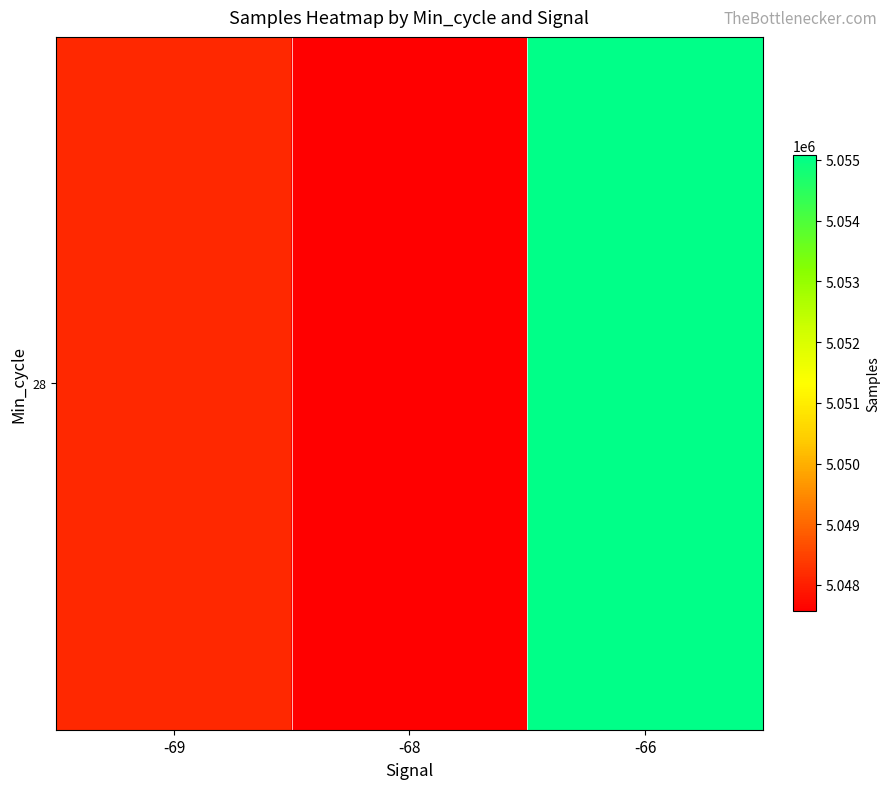

What is the change in value from -69 to -68?

-575.1